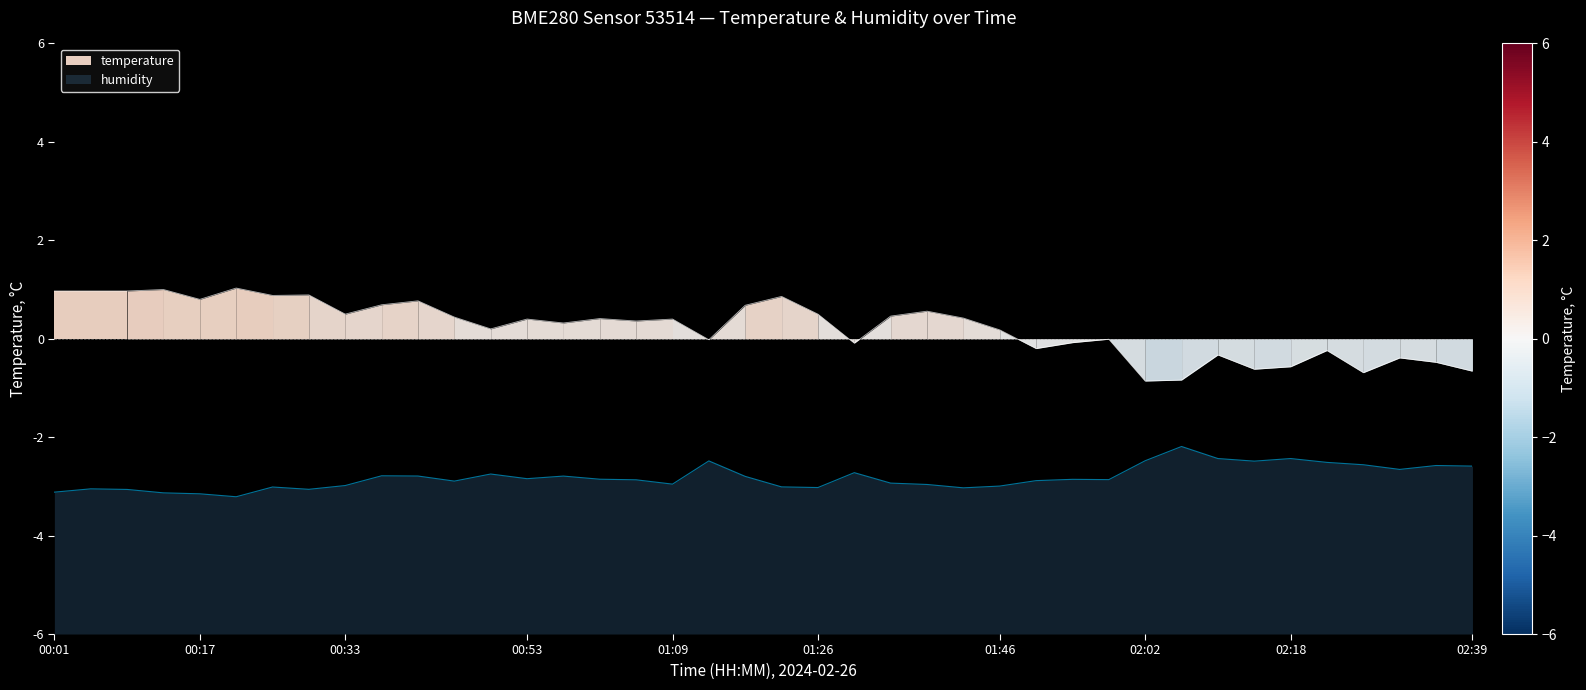

What is the difference between the humidity values at 02:10 and 01:34?

0.5